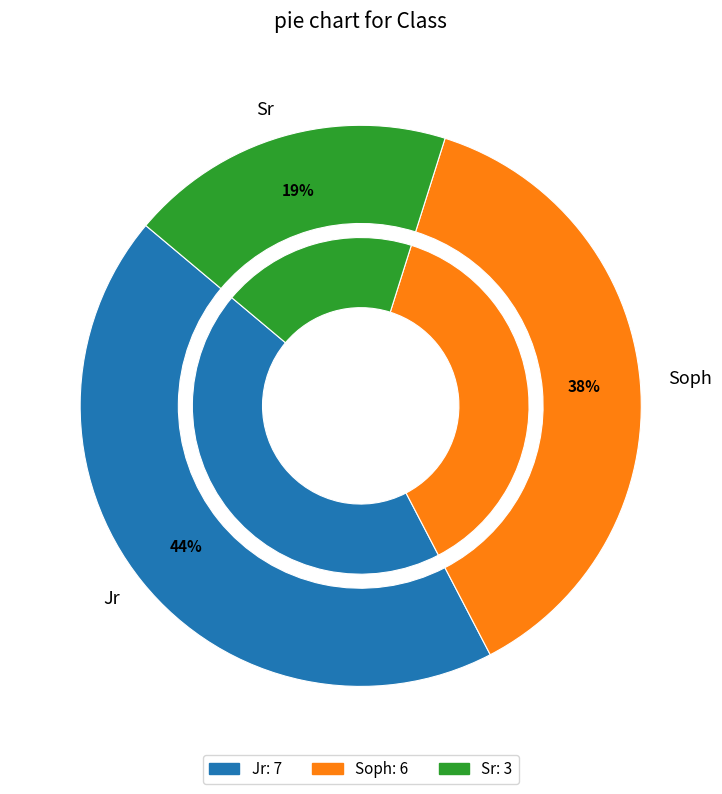

Is the sum of Jr and Soph greater than half?

Yes